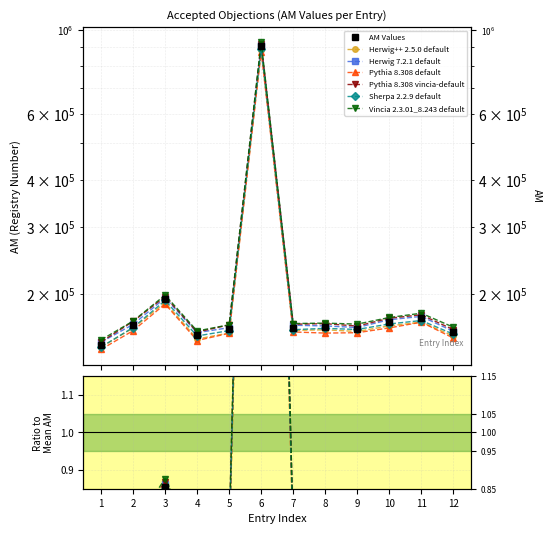

The chart shows a value of 162413 at 7. True or false?

True